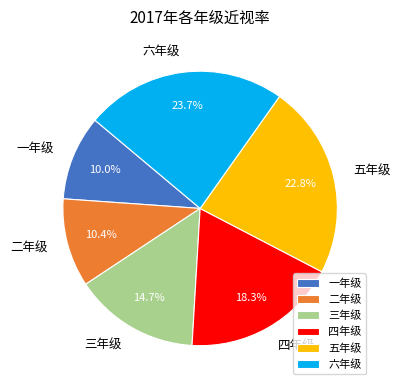

How many slices are in this pie chart?

6